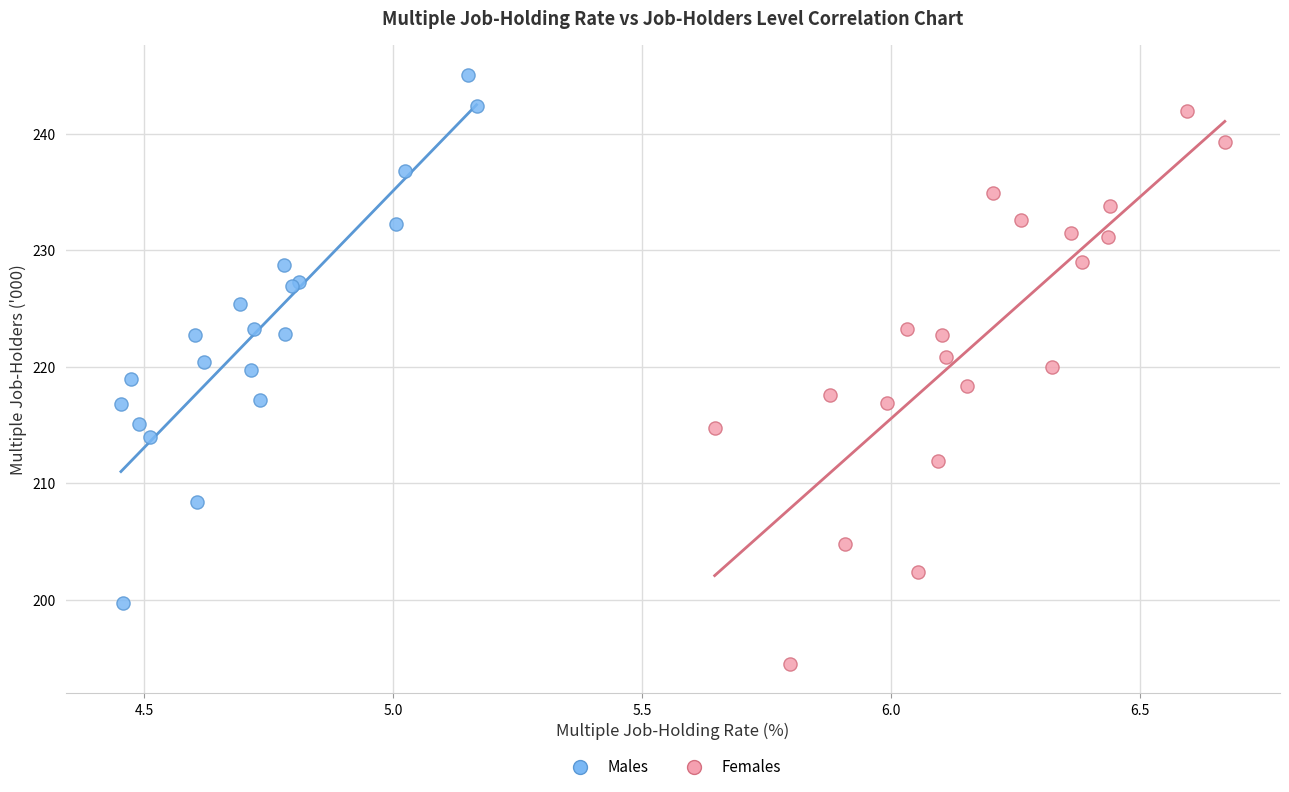

Which series contains the highest Y value?

Males